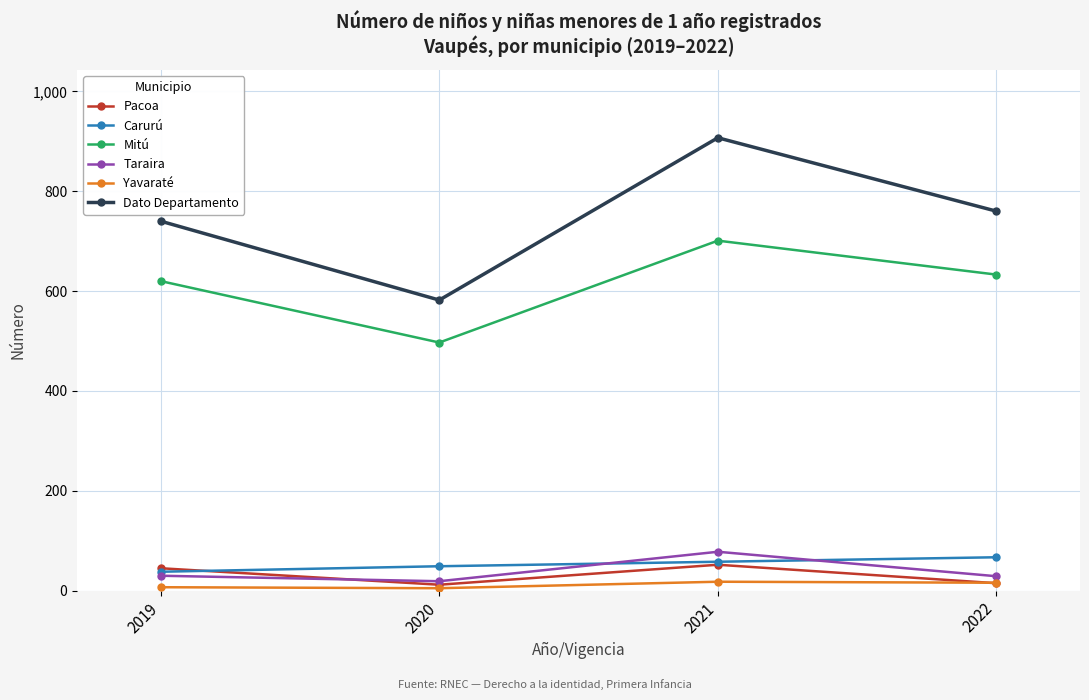

The Mitú series shows 303 at 2020. True or false?

False